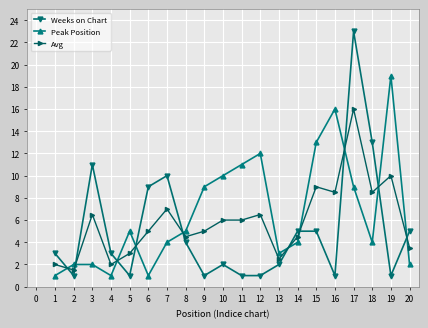

True or false: Avg has a value of 14.0 at 18.

False